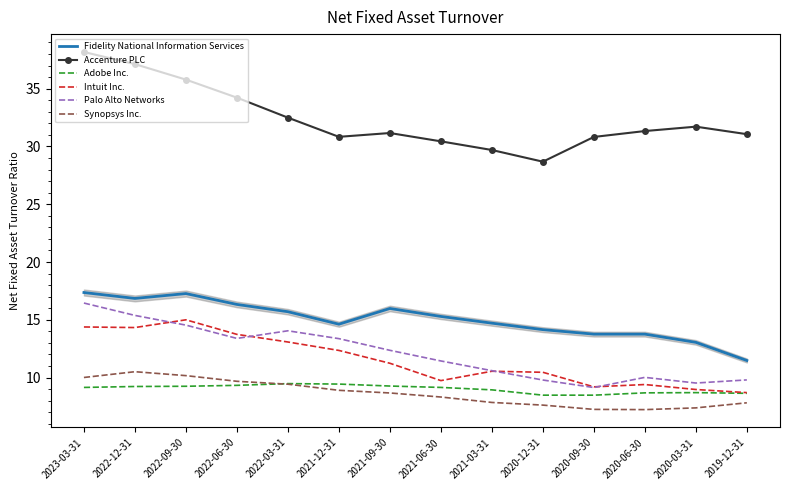

Which series changed the most between 2022-09-30 and 2022-06-30?

Accenture PLC